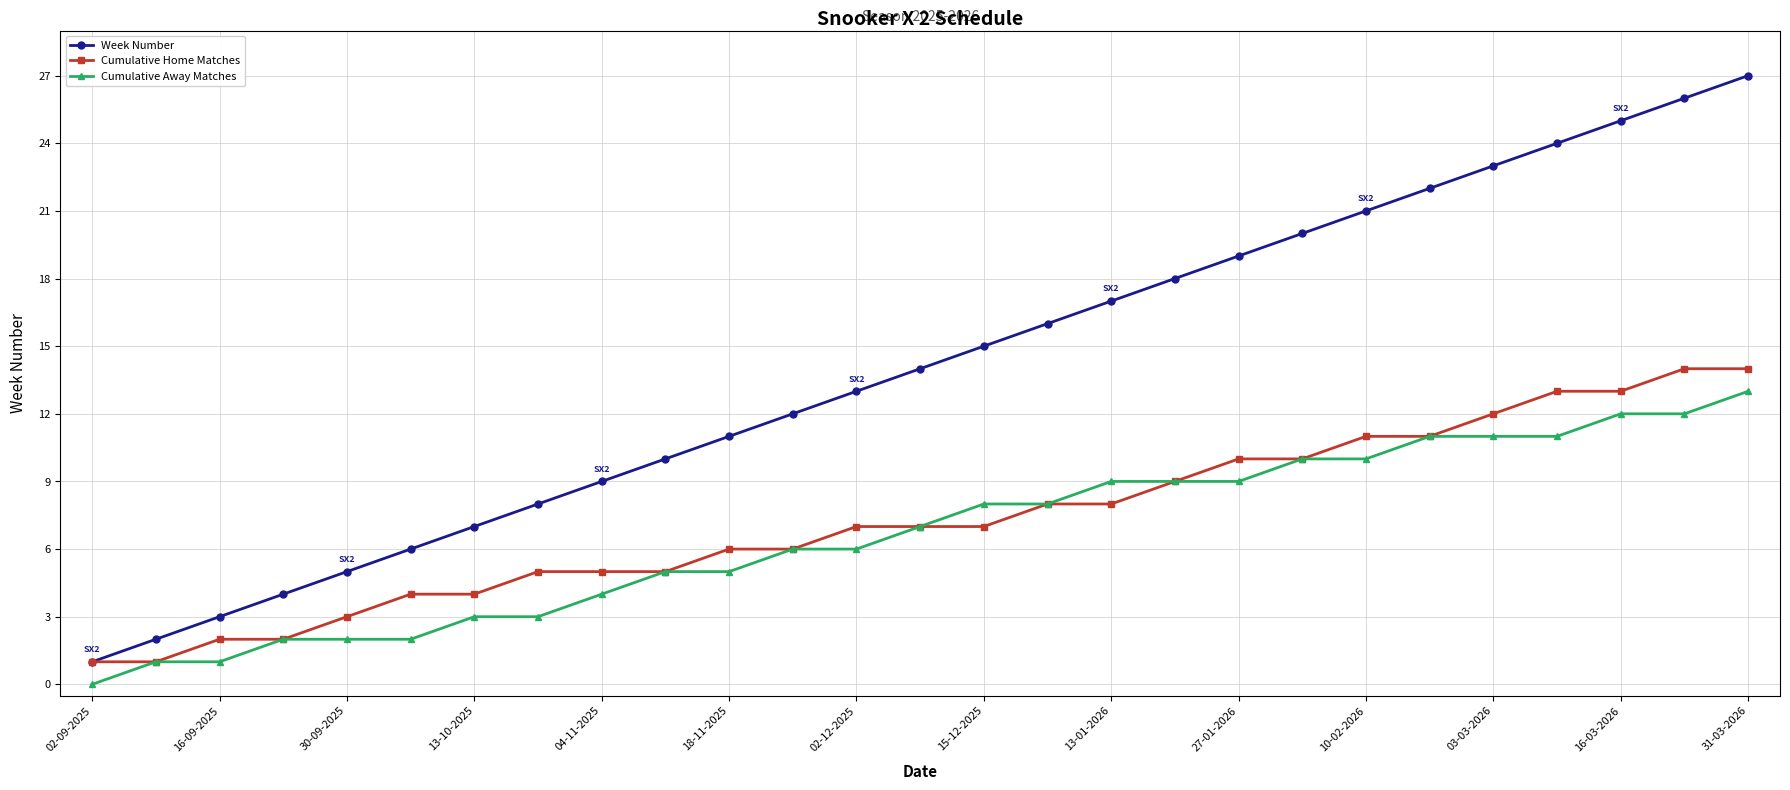

Reading left to right, what are all the values shown in this chart?

Week Number: 1	2	3	4	5	6	7	8	9	10	11	12	13	14	15	16	17	18	19	20	21	22	23	24	25	26	27
Cumulative Home Matches: 1	1	2	2	3	4	4	5	5	5	6	6	7	7	7	8	8	9	10	10	11	11	12	13	13	14	14
Cumulative Away Matches: 0	1	1	2	2	2	3	3	4	5	5	6	6	7	8	8	9	9	9	10	10	11	11	11	12	12	13